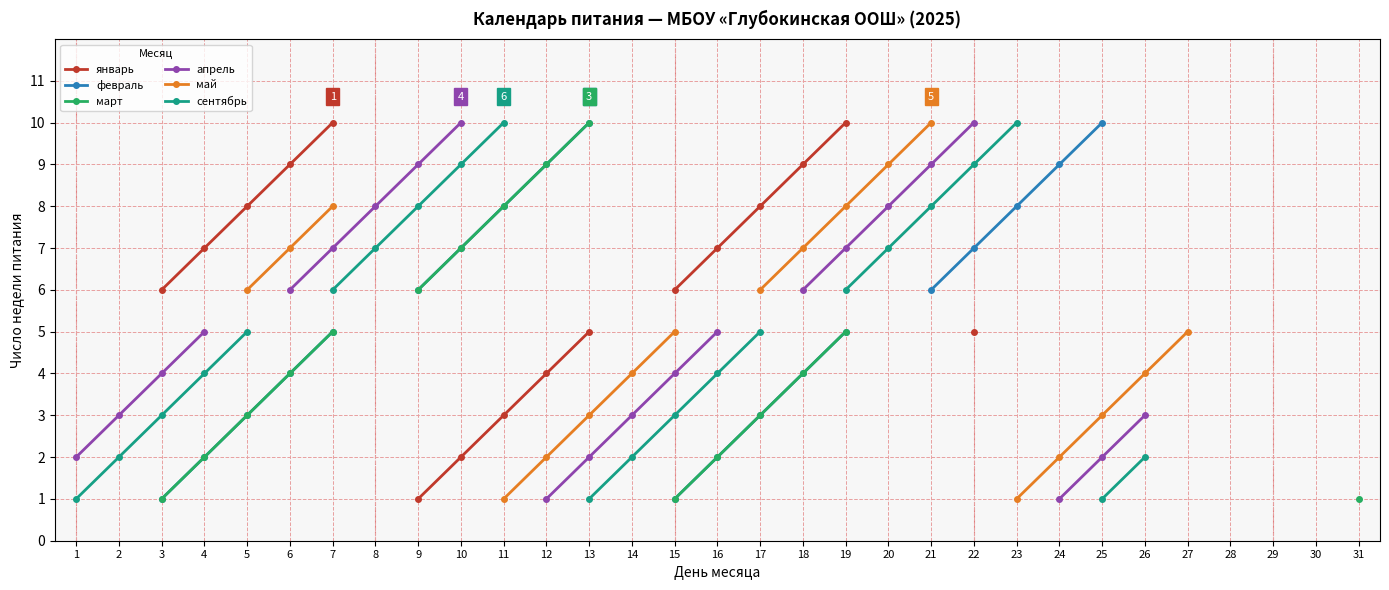

True or false: апрель and март cross at least once.

False